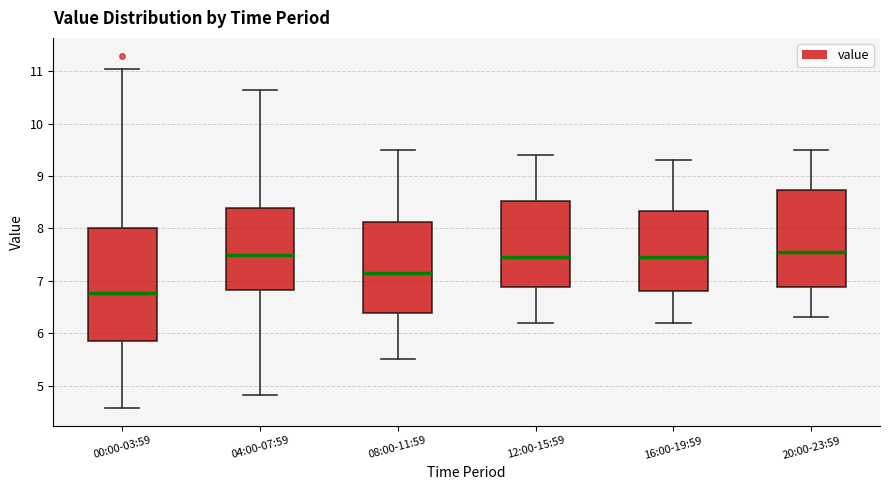

Reading left to right, read every box against the y-axis: the position of its median line, the range the box covers, and the ends of its whiskers. The values are not printed on the chart, so give them approximately, as read against the axis.

00:00-03:59: median 6.8, box 5.9 to 8.0, whiskers 4.6 to 11.1
04:00-07:59: median 7.5, box 6.8 to 8.4, whiskers 4.8 to 10.7
08:00-11:59: median 7.2, box 6.4 to 8.1, whiskers 5.5 to 9.5
12:00-15:59: median 7.5, box 6.9 to 8.5, whiskers 6.2 to 9.4
16:00-19:59: median 7.5, box 6.8 to 8.3, whiskers 6.2 to 9.3
20:00-23:59: median 7.6, box 6.9 to 8.7, whiskers 6.3 to 9.5